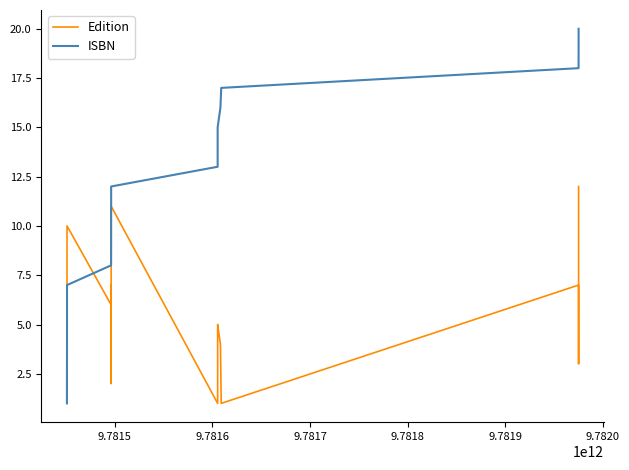

What is the difference between the maximum and minimum values in the Edition series?

11